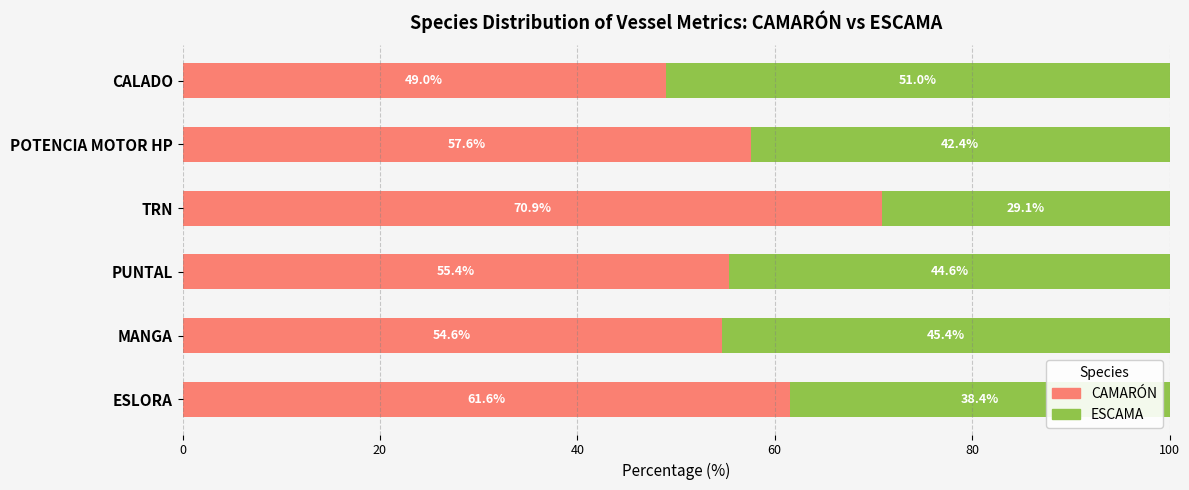

What are all the series names shown in the legend?

CAMARÓN, ESCAMA